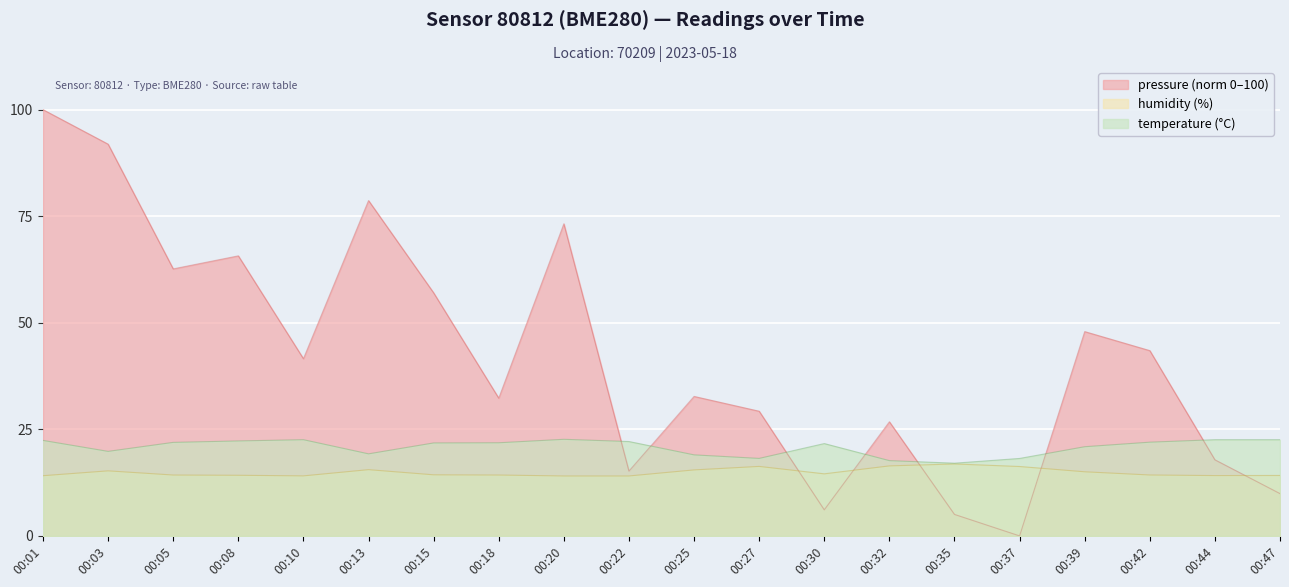

Read the humidity value at 00:15.

14.3